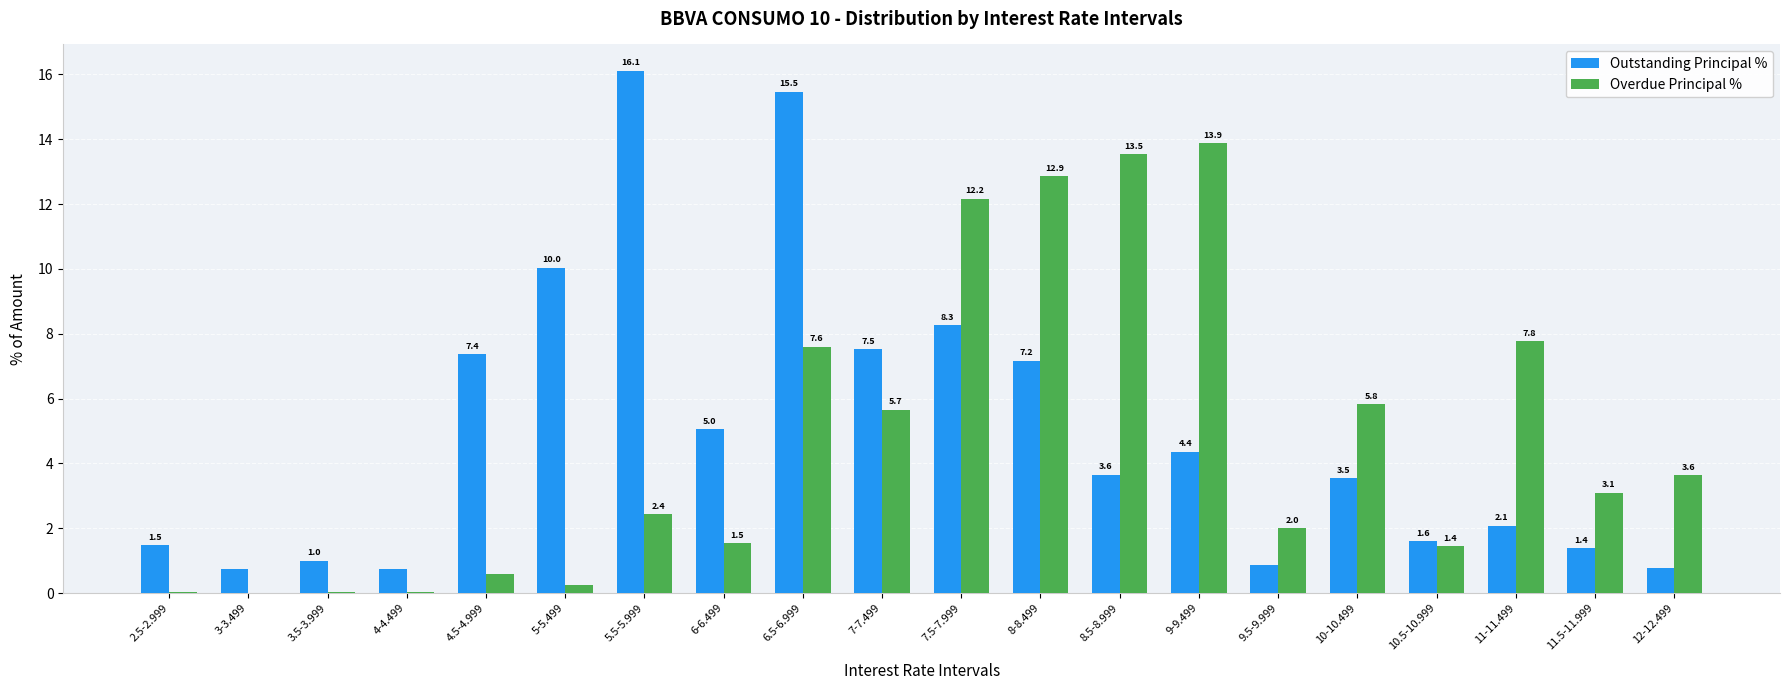

Are the bars horizontal?

No